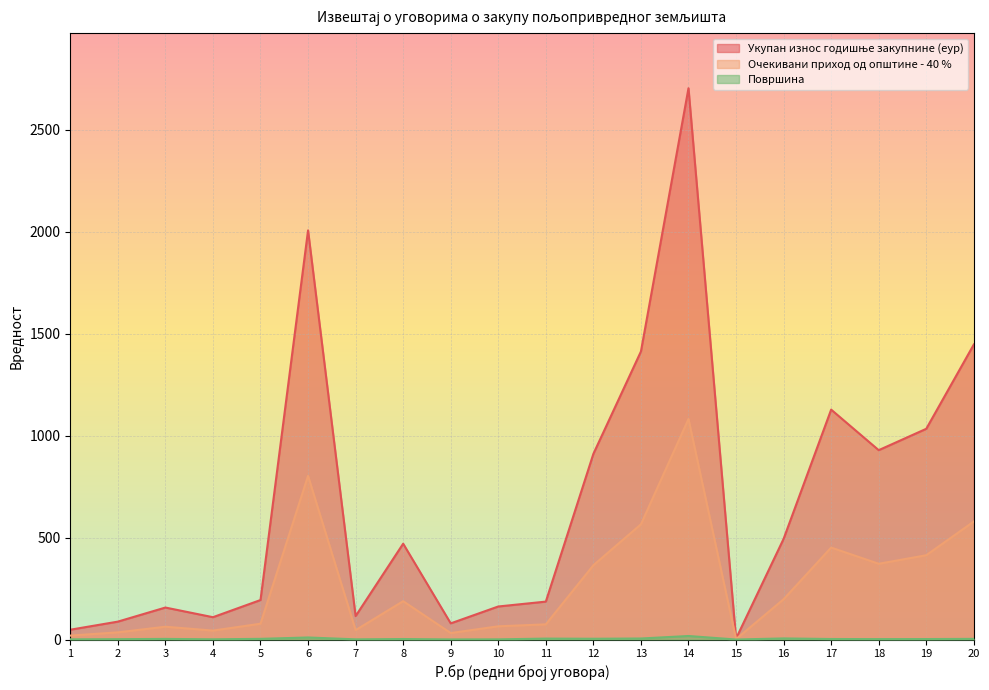

Reading left to right, transcribe all the data shown in this chart.

Укупан износ годишње закупнине (еур): 1=48.0	2=87.8	3=156.8	4=109.5	5=193.6	6=2005.8	7=114.9	8=469.8	9=79.2	10=162.0	11=185.9	12=910.3	13=1412.3	14=2702.7	15=4.7	16=493.5	17=1127.1	18=928.4	19=1033.1	20=1446.4
Очекивани приход од општине - 40 %: 1=19.2	2=35.1	3=62.7	4=43.8	5=77.4	6=802.3	7=46.0	8=187.9	9=31.7	10=64.8	11=74.4	12=364.1	13=564.9	14=1081.1	15=1.9	16=197.4	17=450.9	18=371.3	19=413.2	20=578.6
Површина: 1=0.9	2=1.7	3=3.0	4=1.1	5=3.3	6=10.0	7=0.9	8=2.4	9=0.5	10=0.8	11=4.5	12=3.8	13=5.0	14=17.2	15=0.0	16=5.3	17=2.5	18=2.1	19=2.3	20=3.2